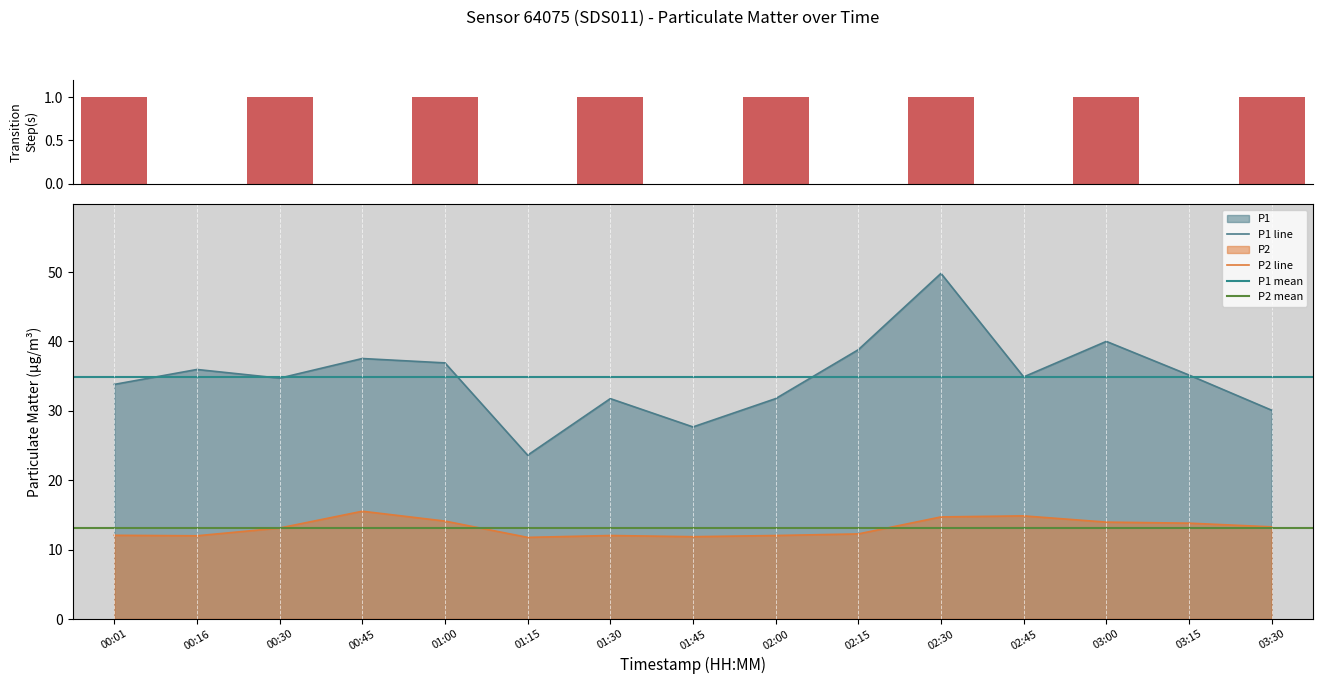

True or false: P2 has a value of 11.8 at 01:45.

True